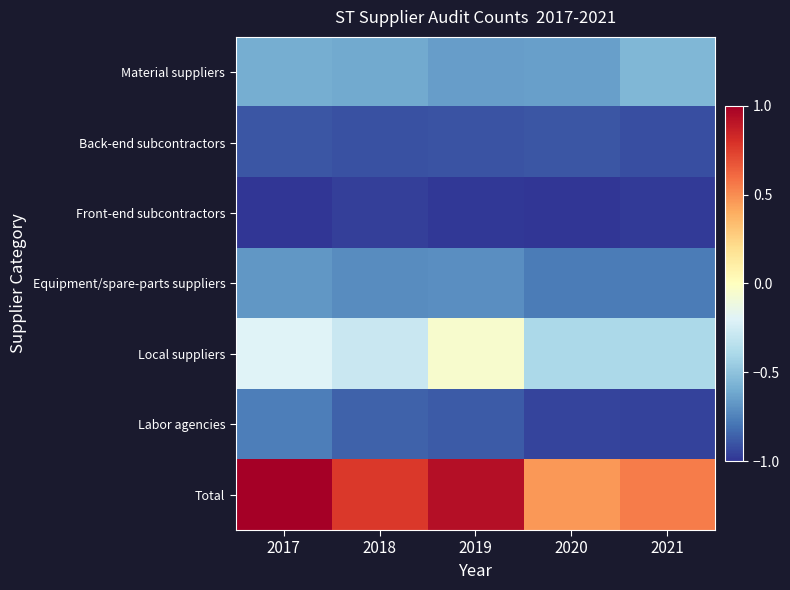

Reading left to right, what are all the values shown in this chart?

Material suppliers: 2017=-0.6	2018=-0.6	2019=-0.7	2020=-0.6	2021=-0.5
Back-end subcontractors: 2017=-0.9	2018=-0.9	2019=-0.9	2020=-0.9	2021=-0.9
Front-end subcontractors: 2017=-1.0	2018=-1.0	2019=-1.0	2020=-1.0	2021=-1.0
Equipment/spare-parts suppliers: 2017=-0.7	2018=-0.7	2019=-0.7	2020=-0.8	2021=-0.8
Local suppliers: 2017=-0.2	2018=-0.3	2019=-0.1	2020=-0.4	2021=-0.4
Labor agencies: 2017=-0.8	2018=-0.9	2019=-0.9	2020=-0.9	2021=-1.0
Total: 2017=1.0	2018=0.8	2019=0.9	2020=0.5	2021=0.6